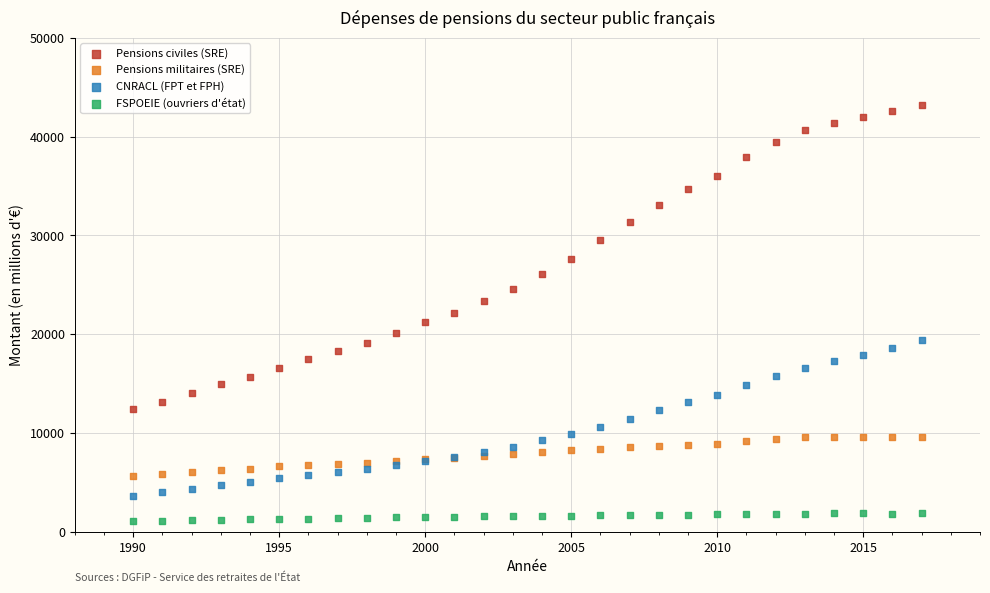

What are all the series names shown in the legend?

Pensions civiles (SRE), Pensions militaires (SRE), CNRACL (FPT et FPH), FSPOEIE (ouvriers d'état)